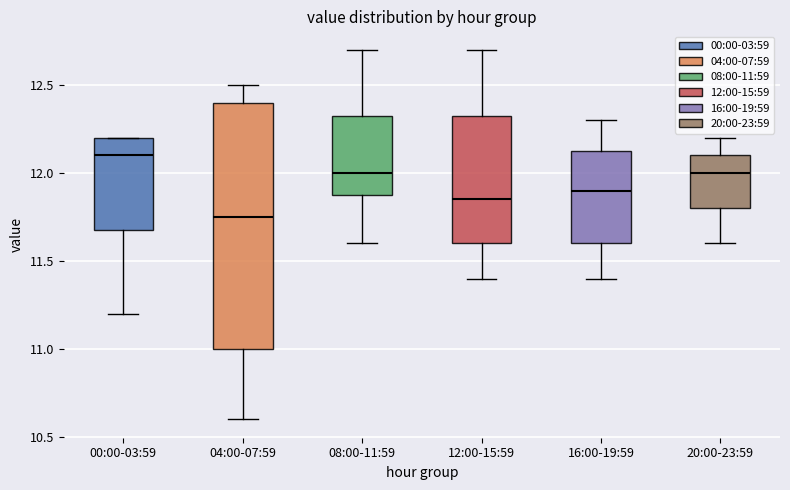

Where does the lower whisker of the box for 16:00-19:59 end on the y-axis? The values are not printed on the chart, so give them approximately, as read against the axis.

11.40